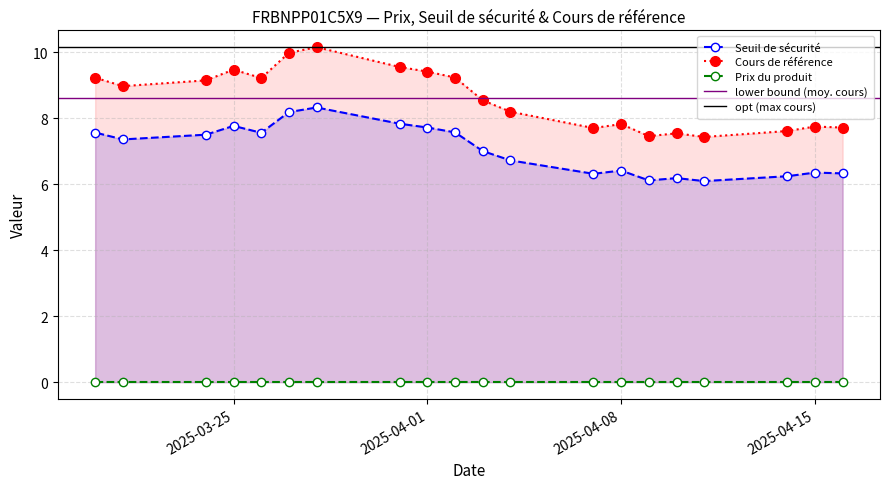

How many data points in Cours de référence are above 8?

12